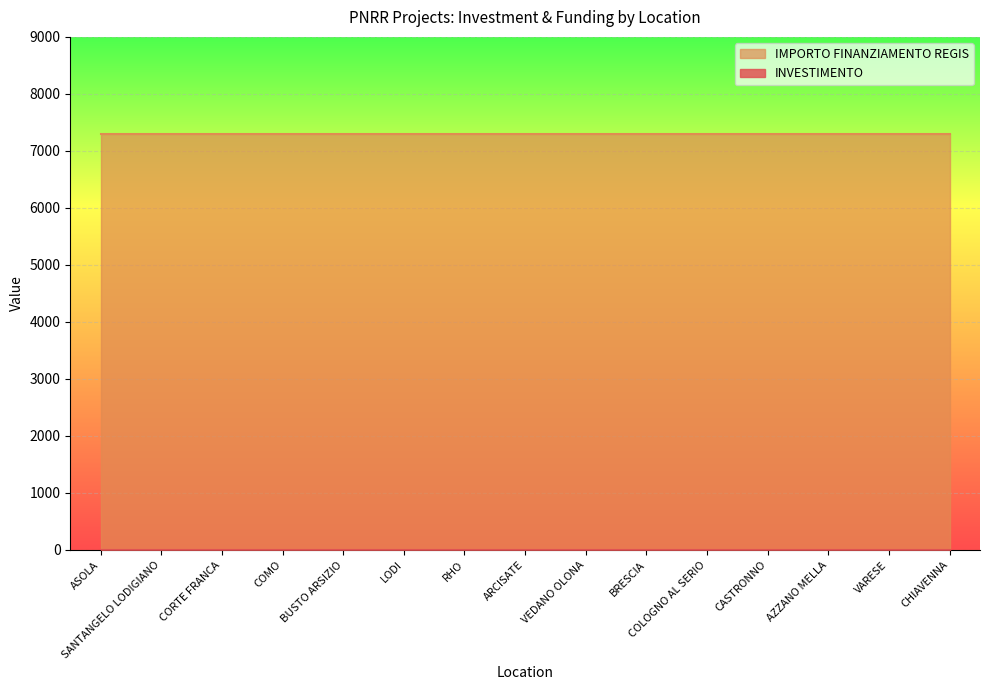

What is the total value across all series at CORTE FRANCA?

7302.4